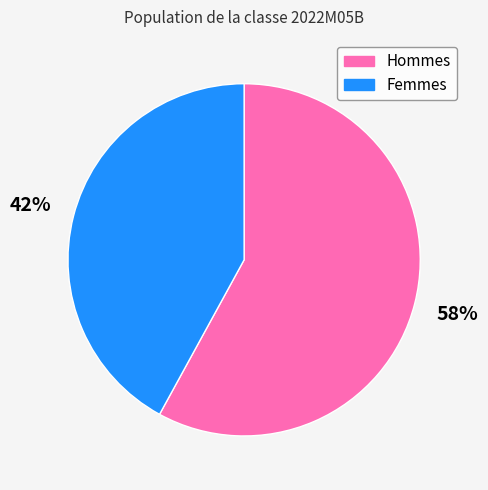

To the nearest percent, what is the difference between the largest and smallest slice percentages?

16%